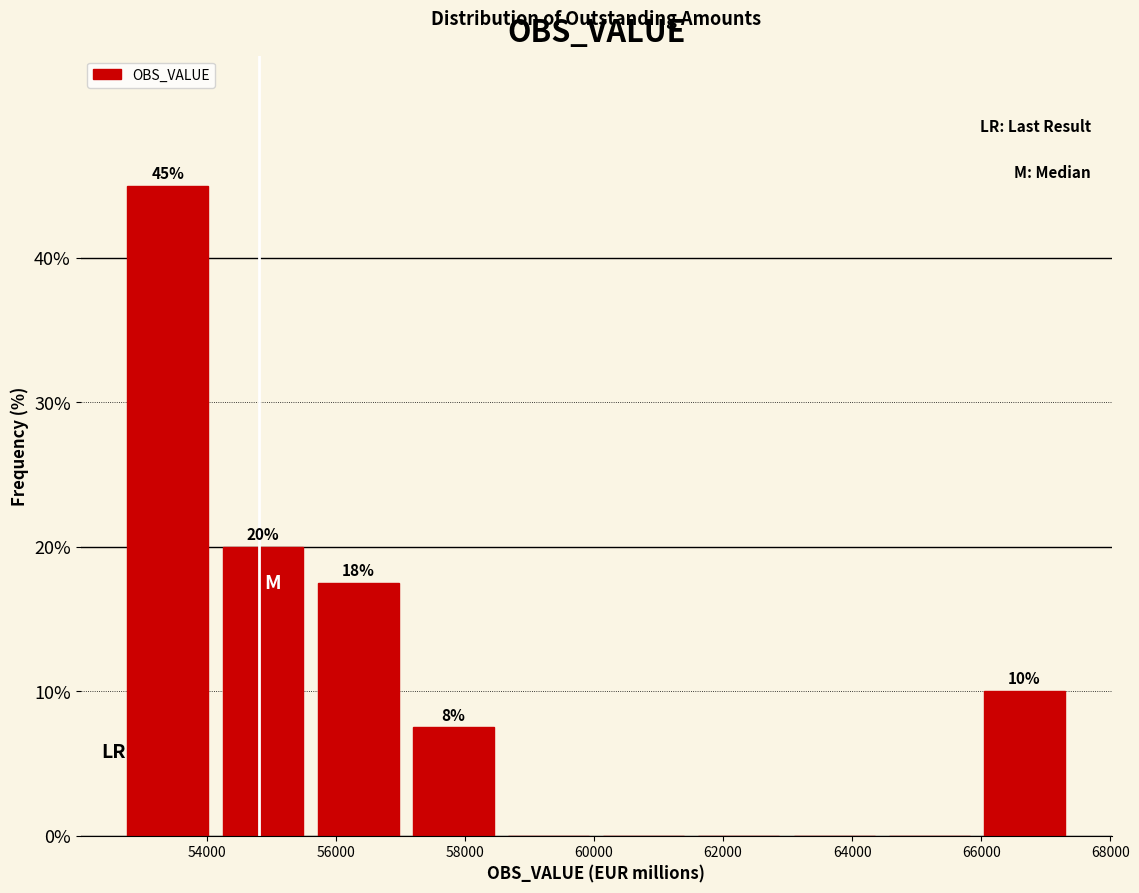

Over which range of the x-axis is the bar tallest?

52600 to 54200